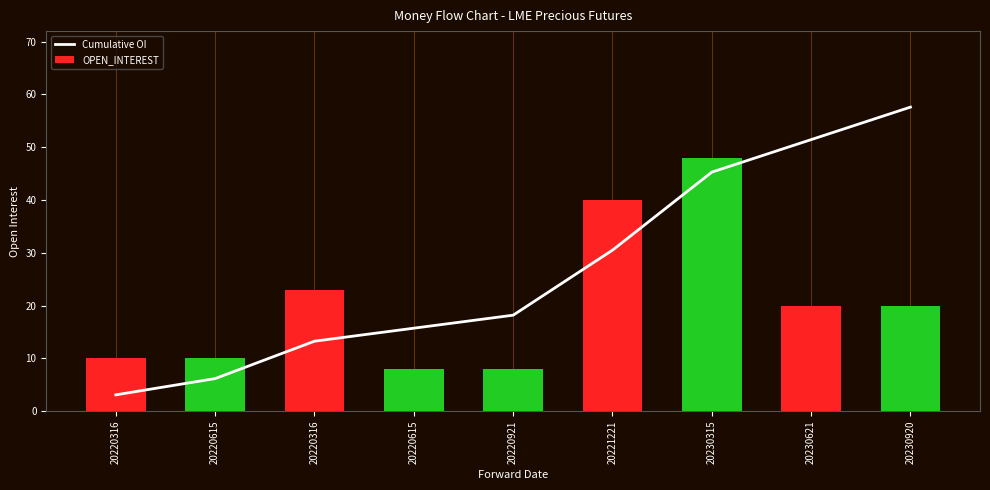

Reading left to right, what are all the values shown in this chart?

Cumulative OI: 3.1	6.2	13.2	15.7	18.2	30.5	45.3	51.4	57.6
OPEN_INTEREST: 10.0	10.0	23.0	8.0	8.0	40.0	48.0	20.0	20.0